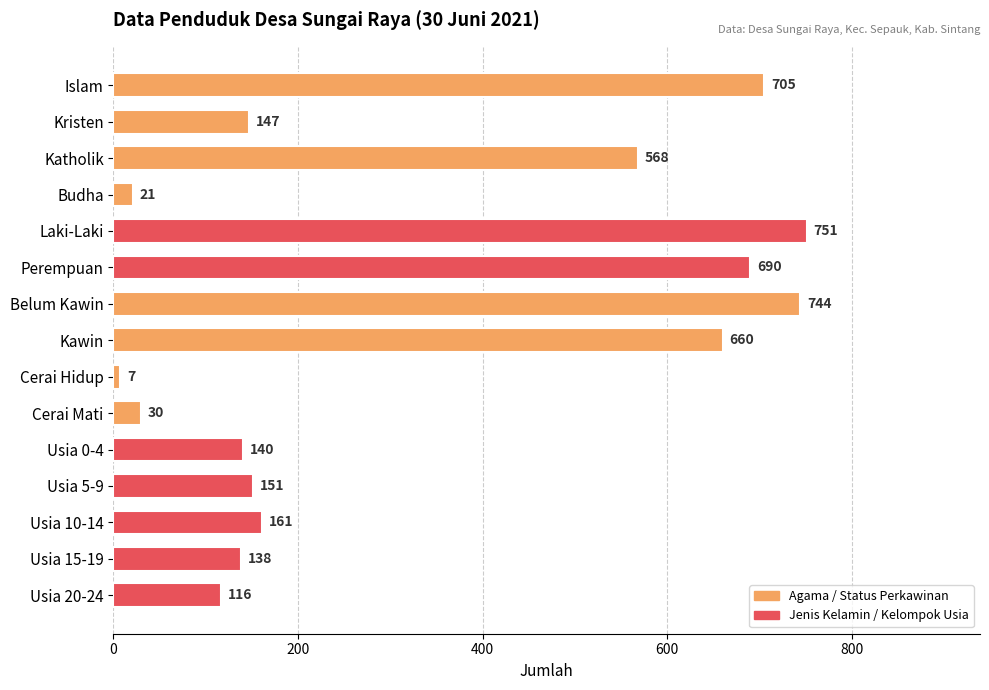

Is it true that the value at Kristen is 147?

True